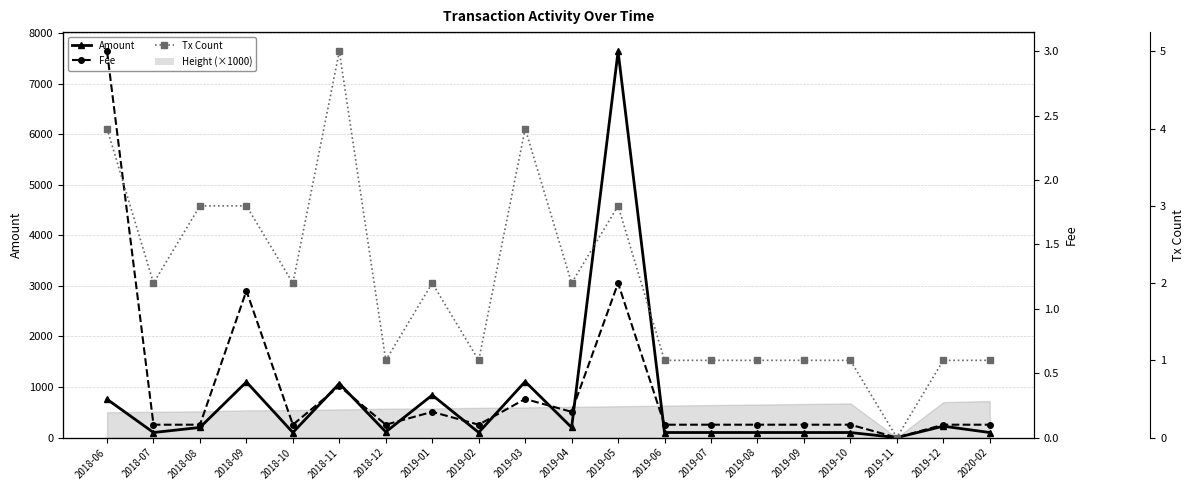

Does the chart display data point markers on the line(s)?

Yes